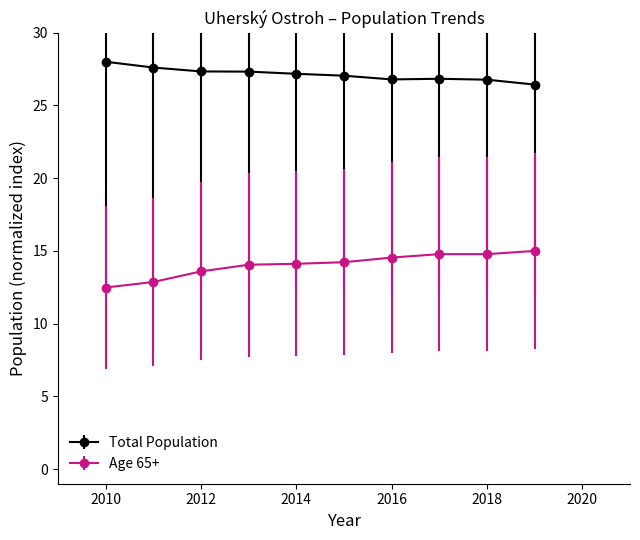

True or false: Age 65+ and Total Population cross at least once.

False